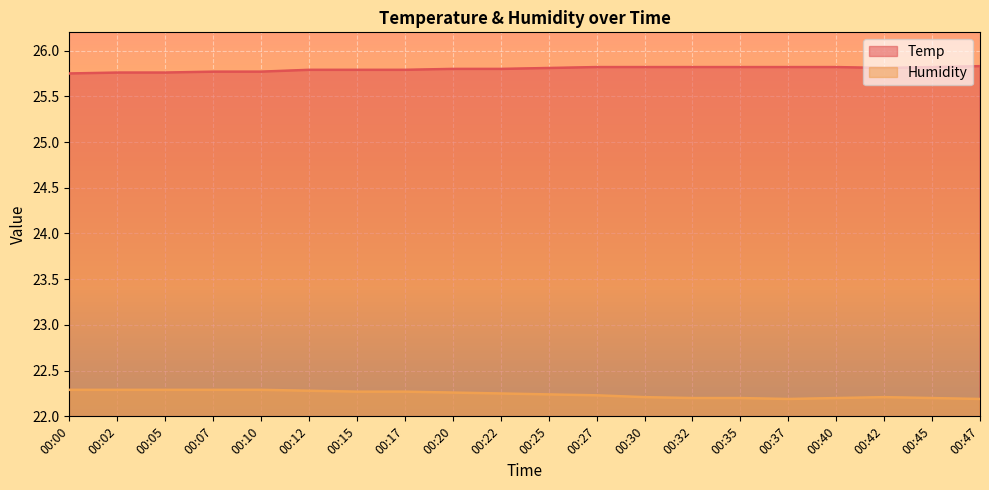

How many data points does each series have?

20